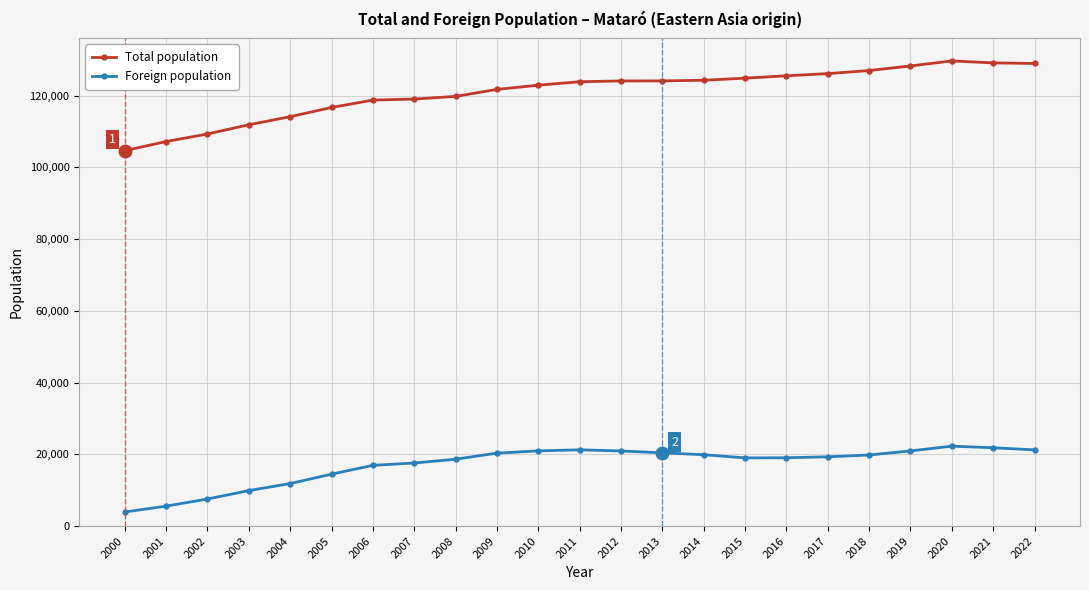

True or false: Foreign population has a value of 9891 at 2003.

True